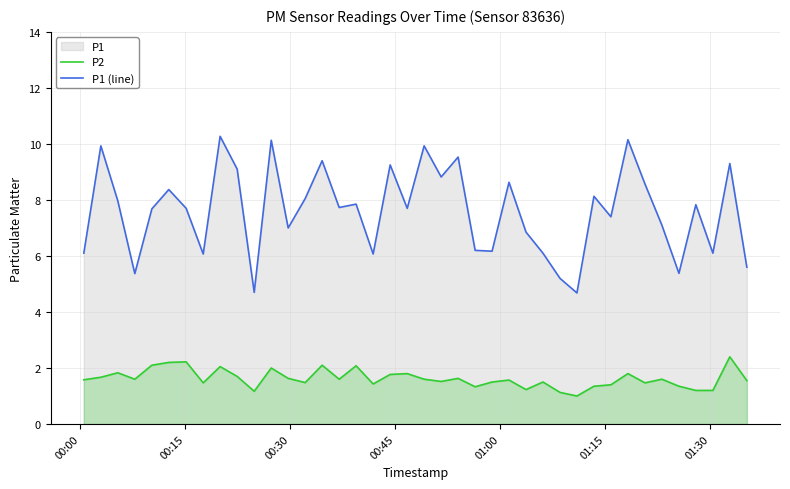

What is the greatest value displayed?

10.3